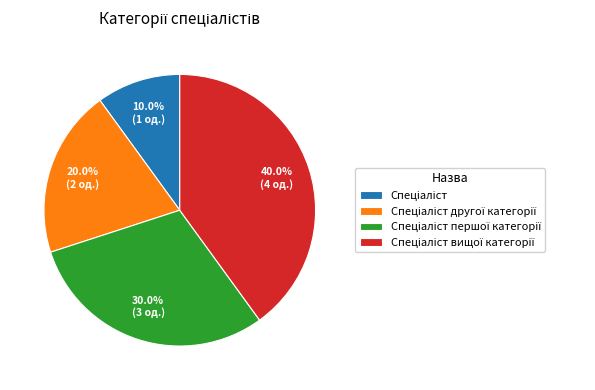

Is there any slice that represents more than half of the pie?

No